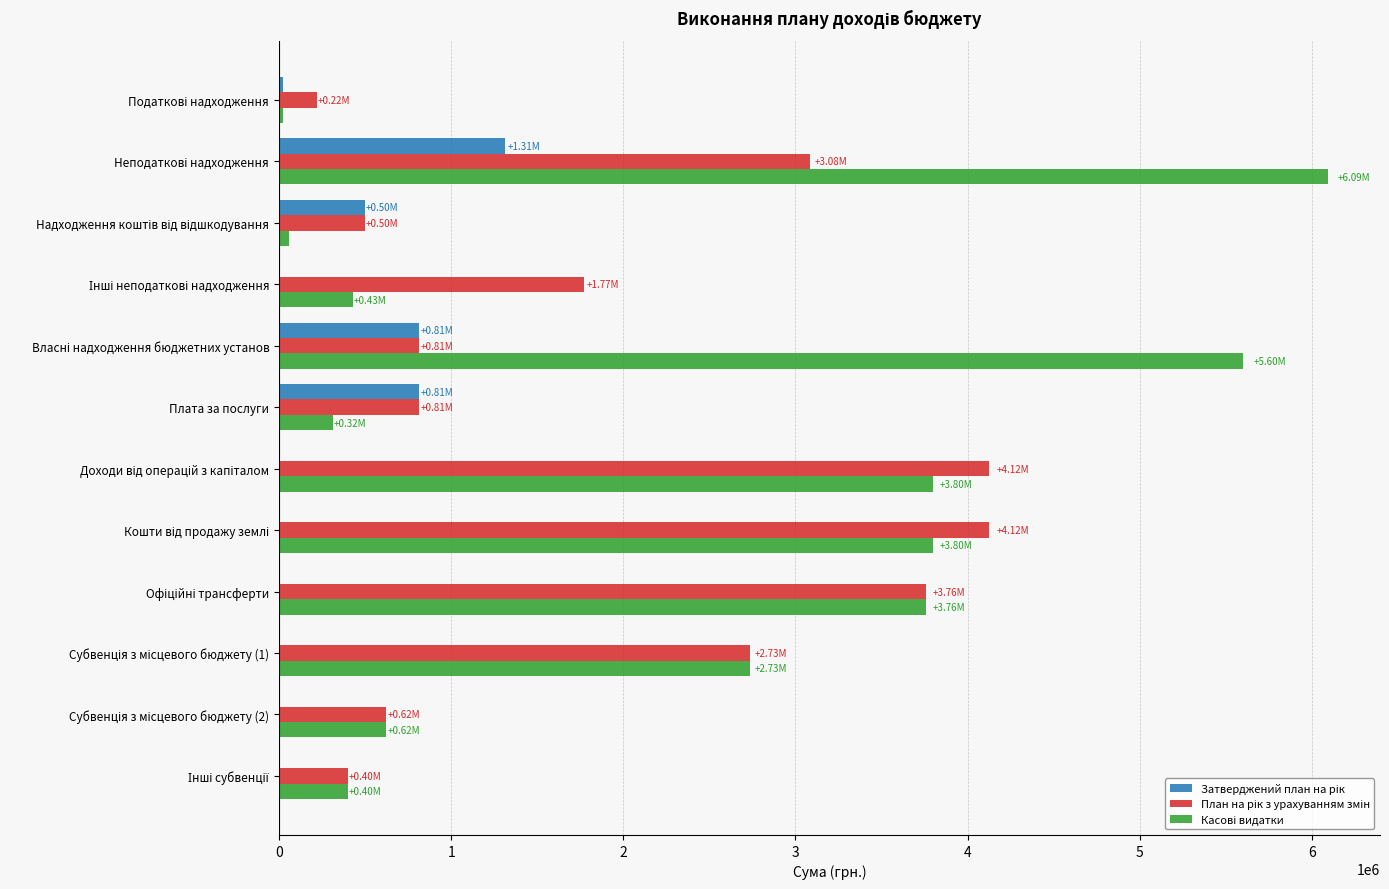

How many distinct data groups are displayed?

3